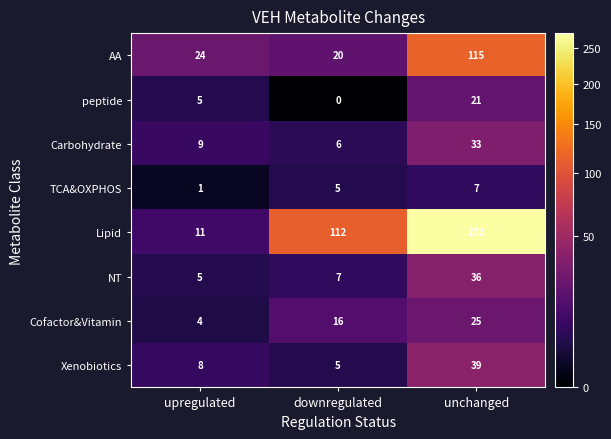

What is the sum of the Carbohydrate values at unchanged and downregulated?

39